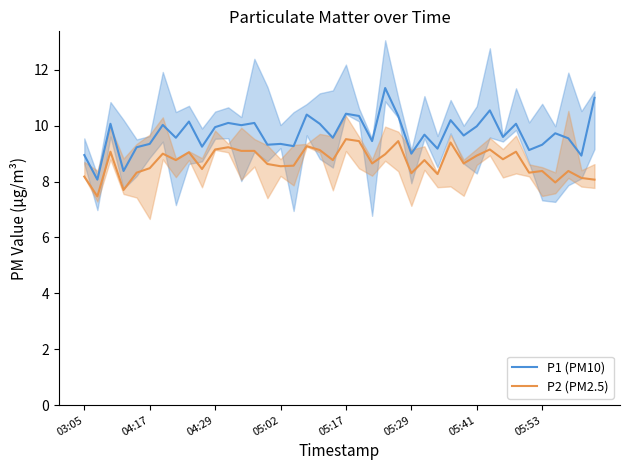

How many data points in P2 (PM2.5) are less than 8?

3